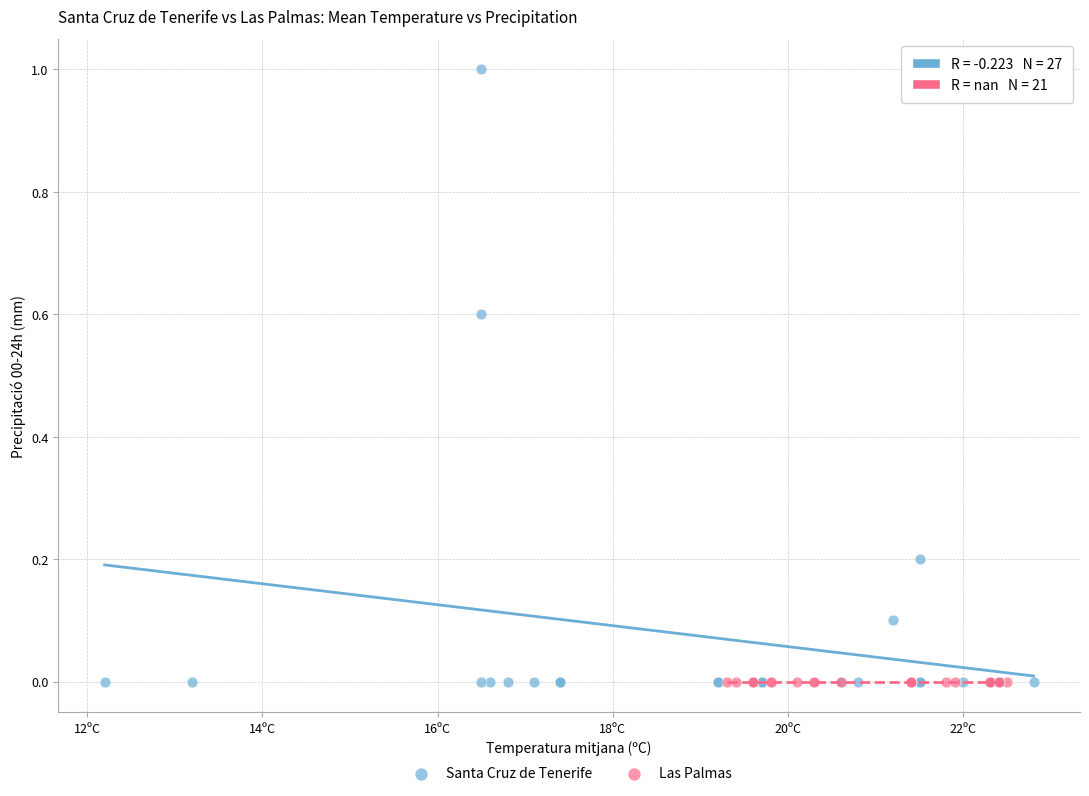

Which series reaches the maximum Y coordinate?

Santa Cruz de Tenerife